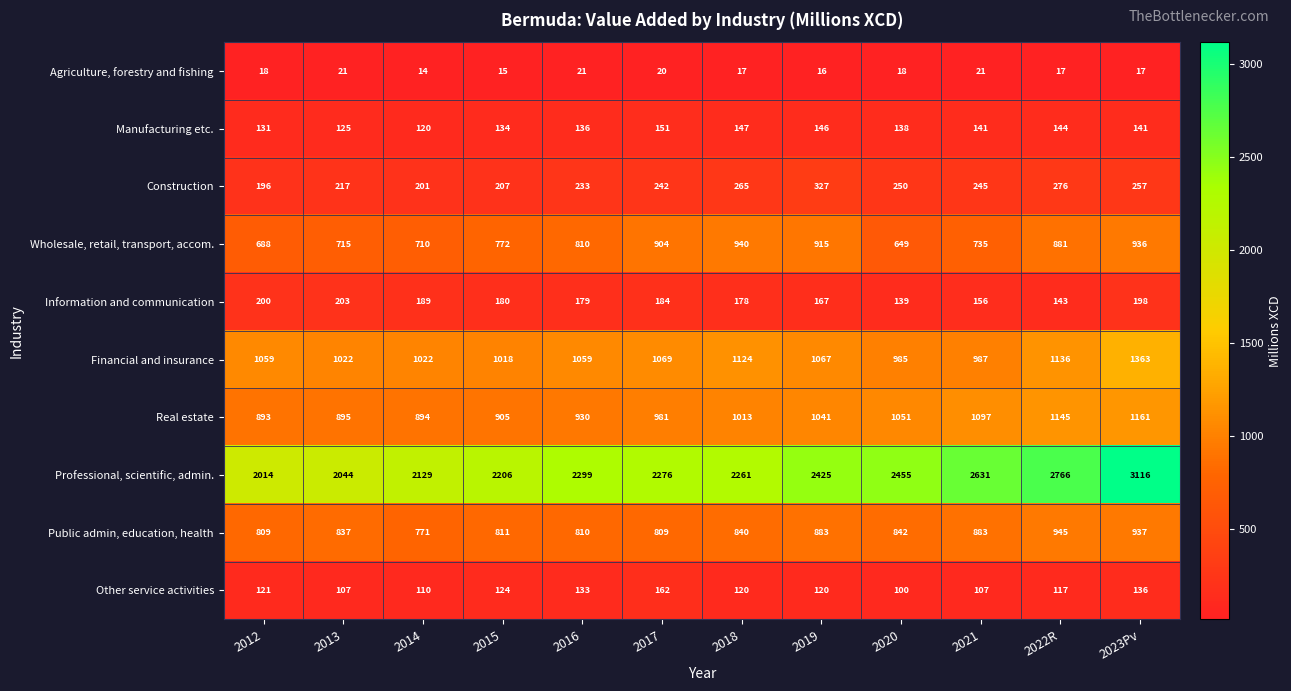

Is the value of Financial and insurance at 2012 greater than the value of Other service activities at 2014?

Yes